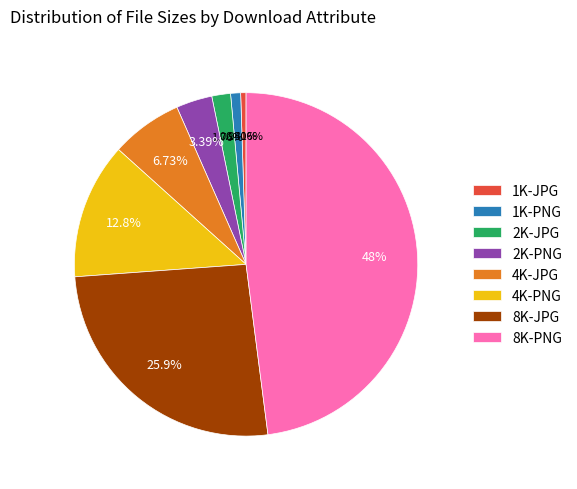

True or false: 8K-JPG accounts for 26% of the total.

True